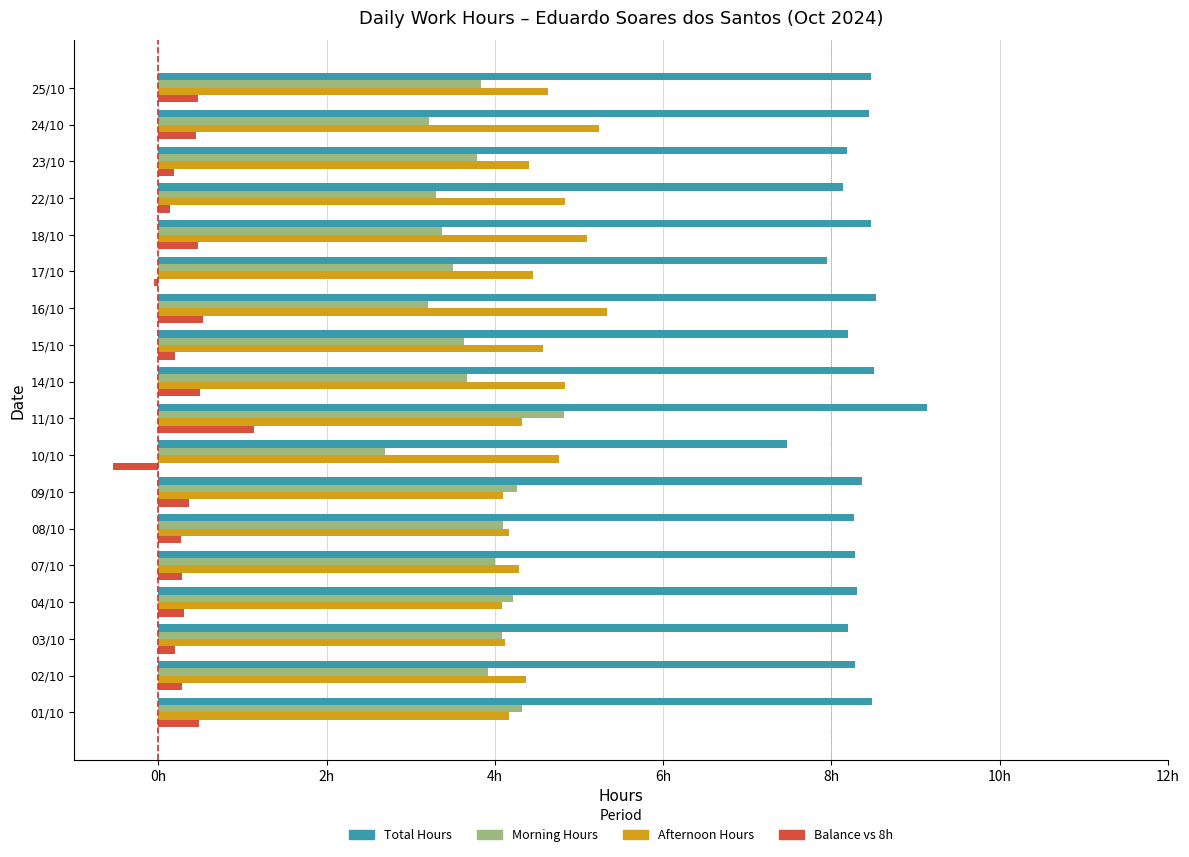

At which category is the sum across all series the highest?

11/10